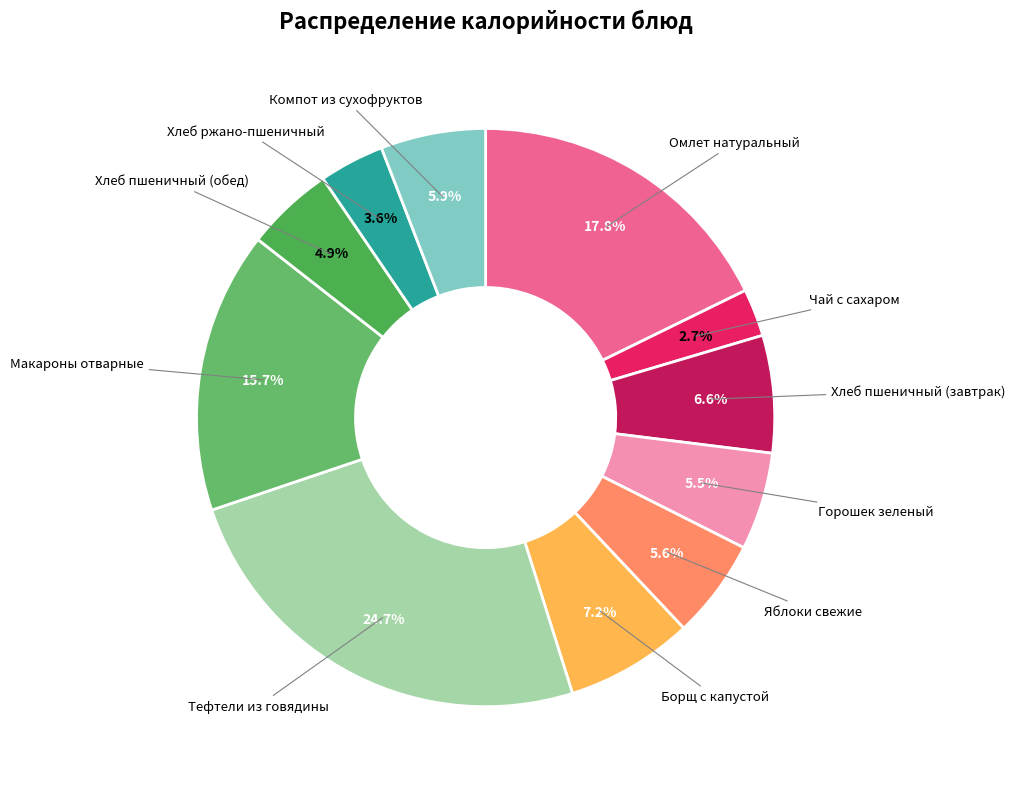

Is Компот из сухофруктов the majority of the pie?

No